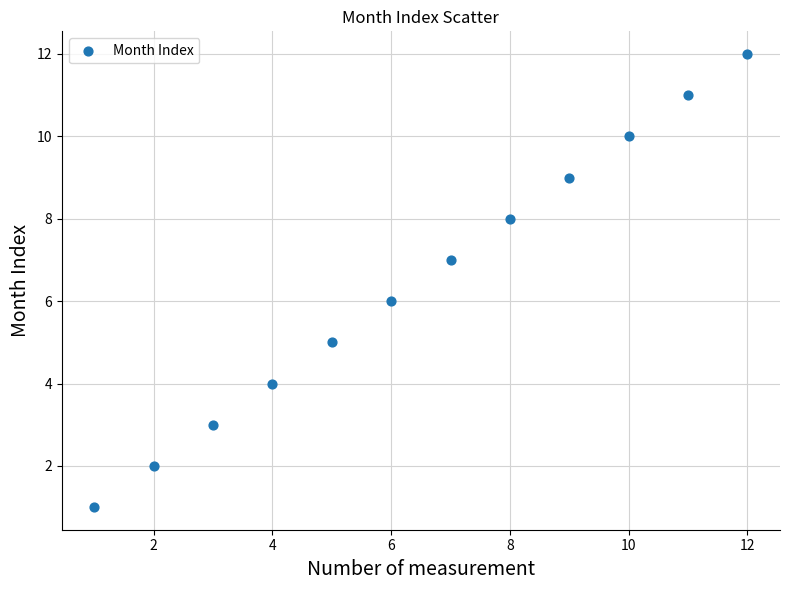

What is the average X value?

6